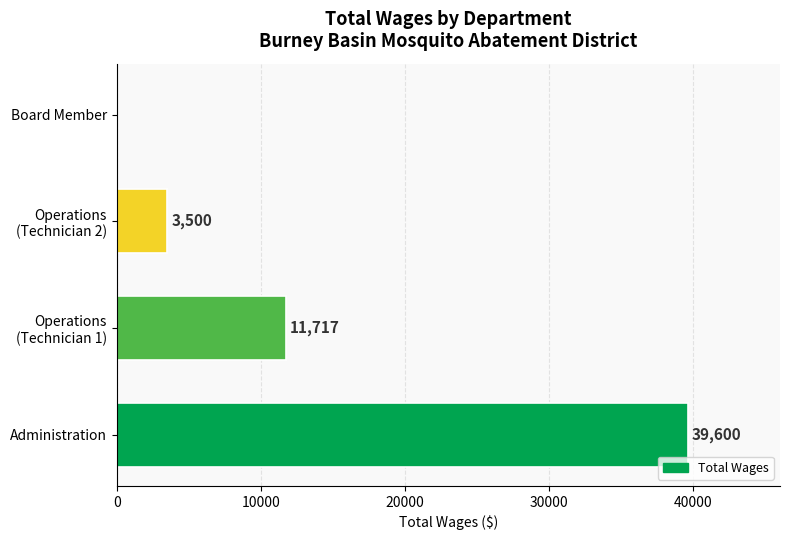

What is the sum of all values?

54817